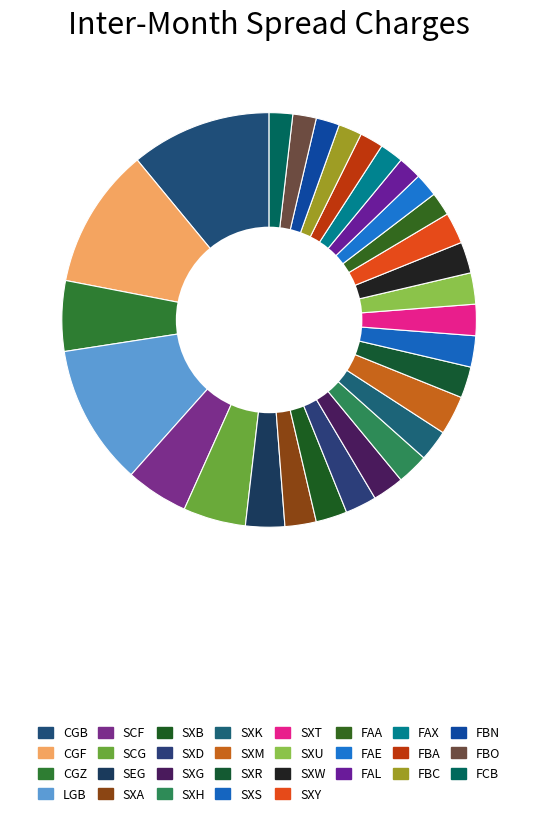

Is CGB the majority of the pie?

No